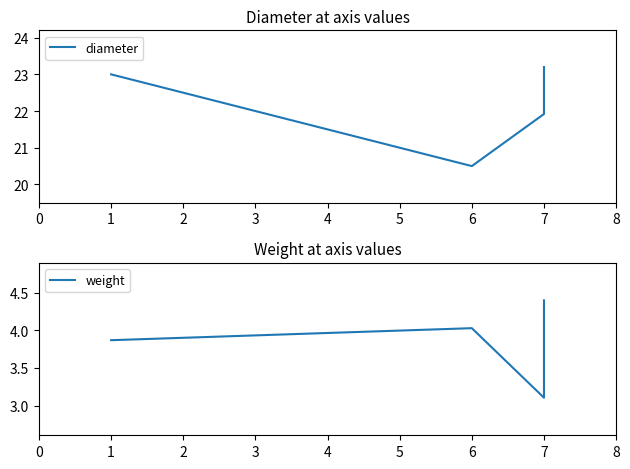

List the series in order of their overall mean, highest first.

diameter, weight